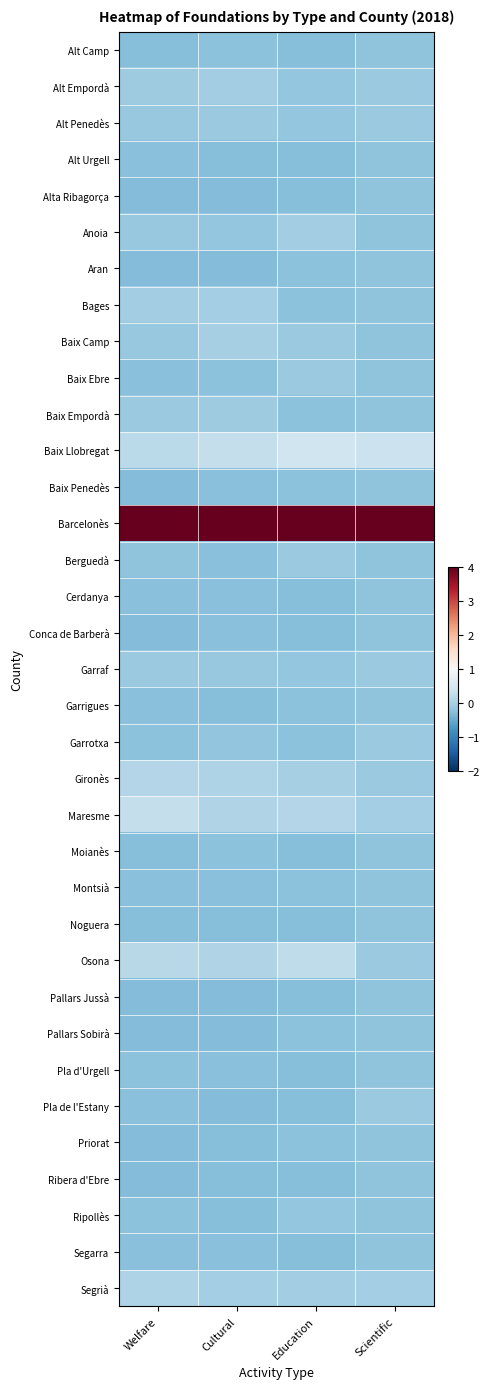

Which series has the largest total across all categories?

Barcelonès